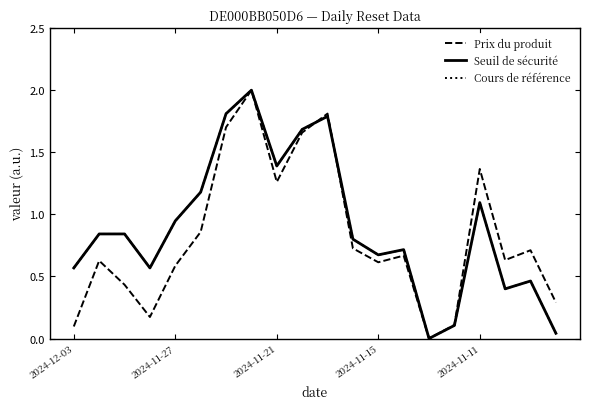

What is the value of the Cours de référence point at the 17th from the left?

1.1